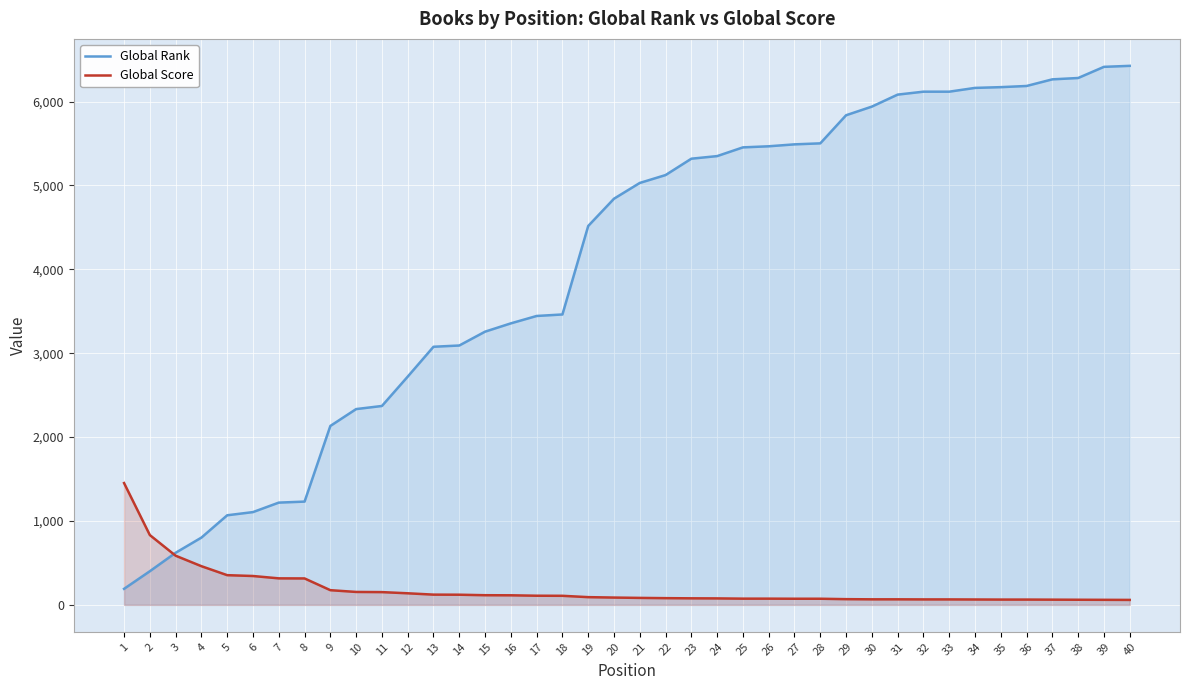

Rank the series by their maximum value, from lowest to highest.

Global Score, Global Rank